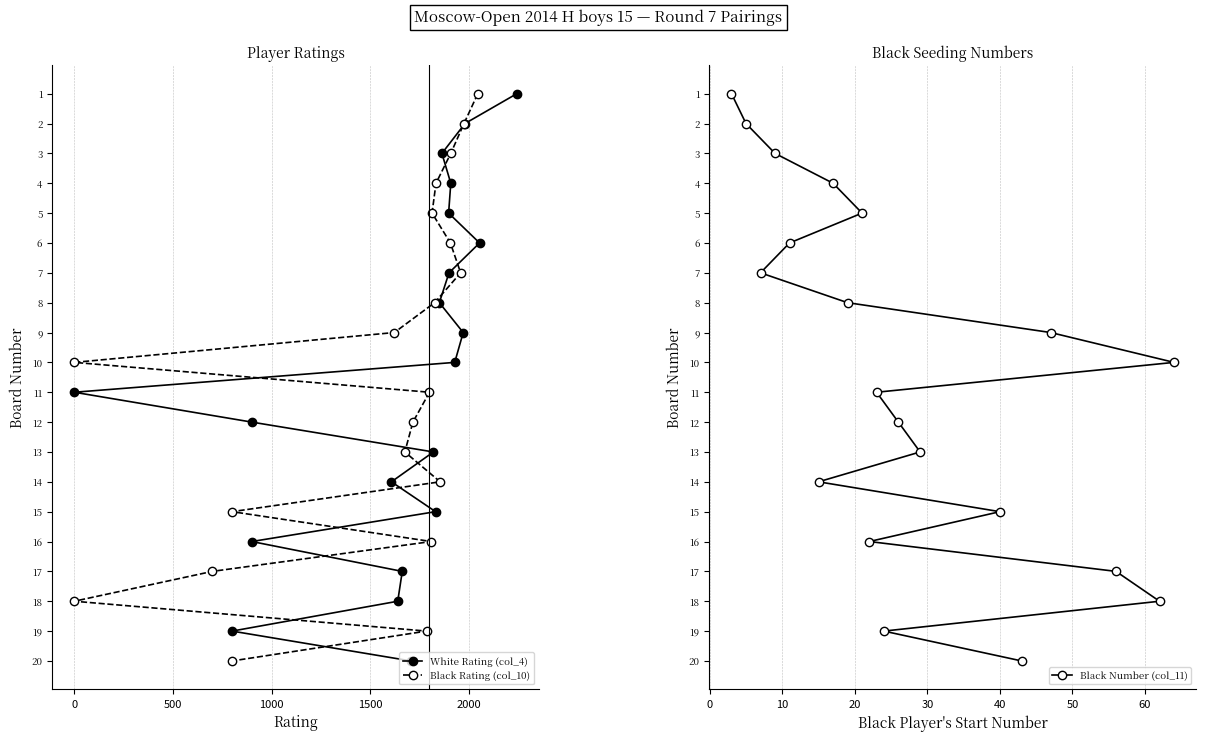

What are all the series names shown in the legend?

White Rating (col_4), Black Rating (col_10), Black Number (col_11)